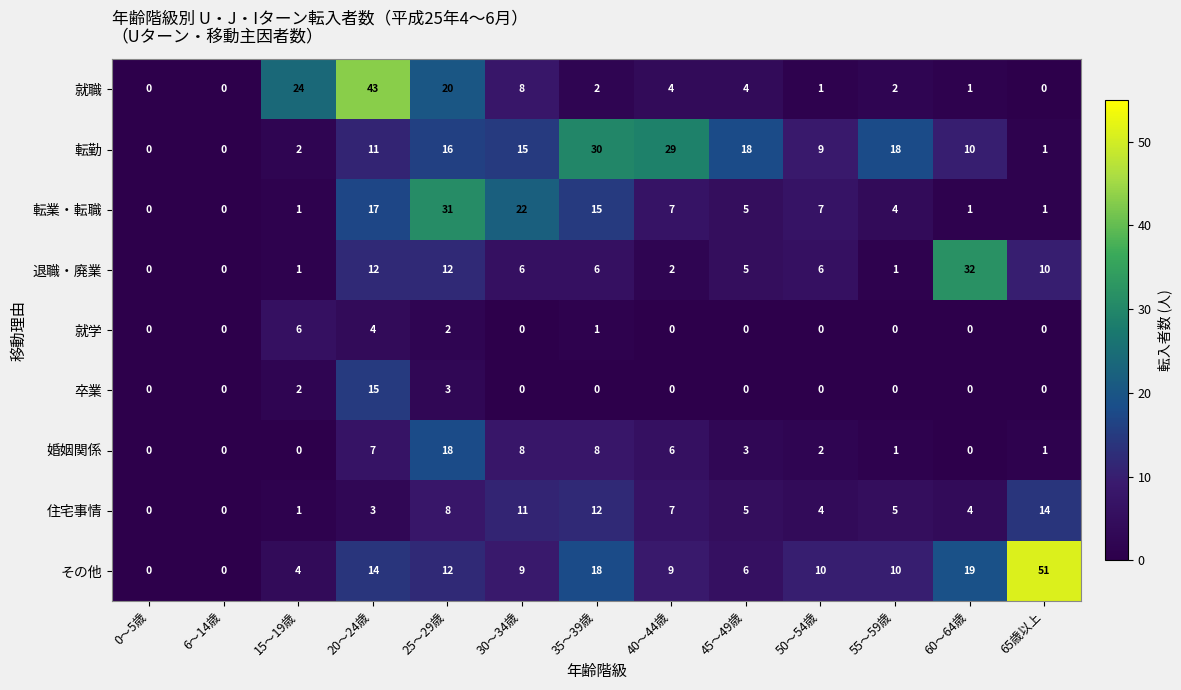

List the series in order of their peak value, highest first.

その他, 就職, 退職・廃業, 転業・転職, 転勤, 婚姻関係, 卒業, 住宅事情, 就学